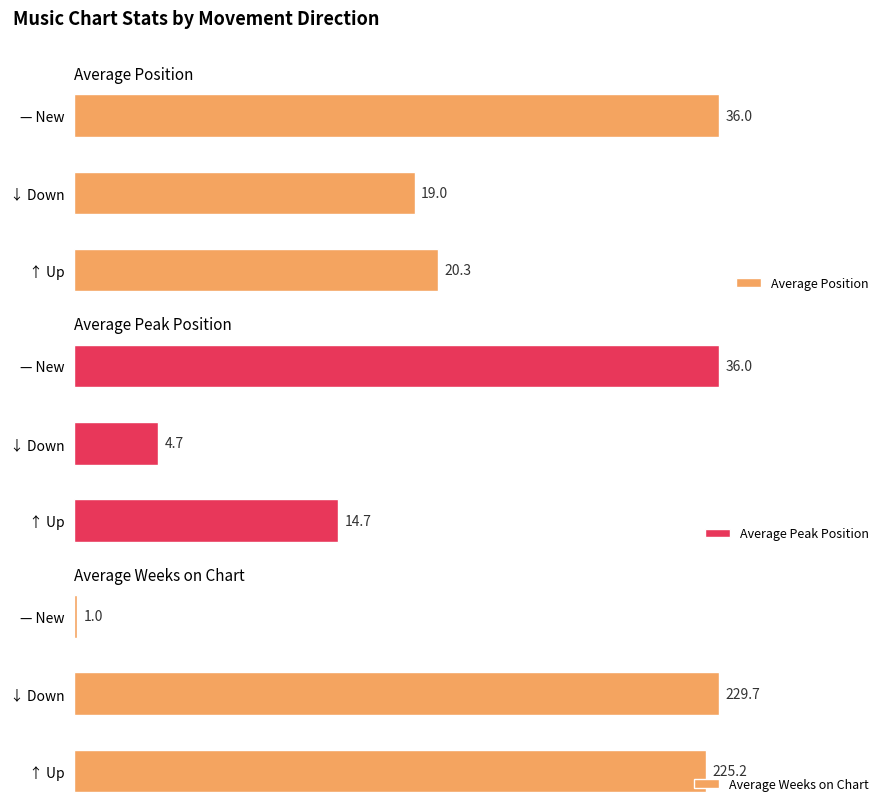

Which category has the lowest value in the Average Position series?

↓ Down